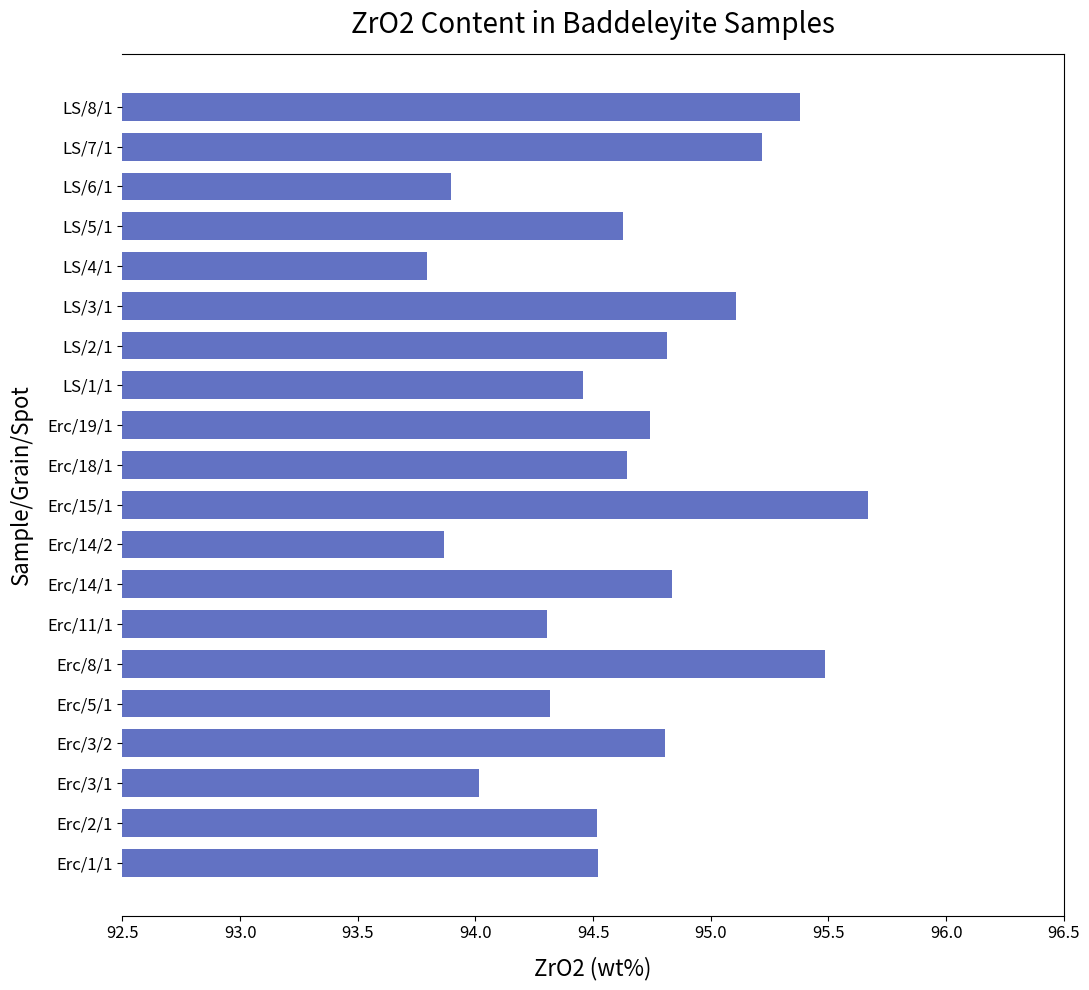

Where is the data nearest to the value 94?

Erc/3/1